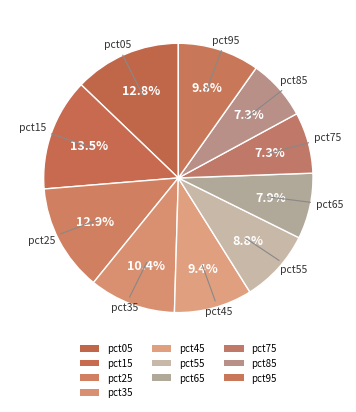

How many slices are in this pie chart?

10